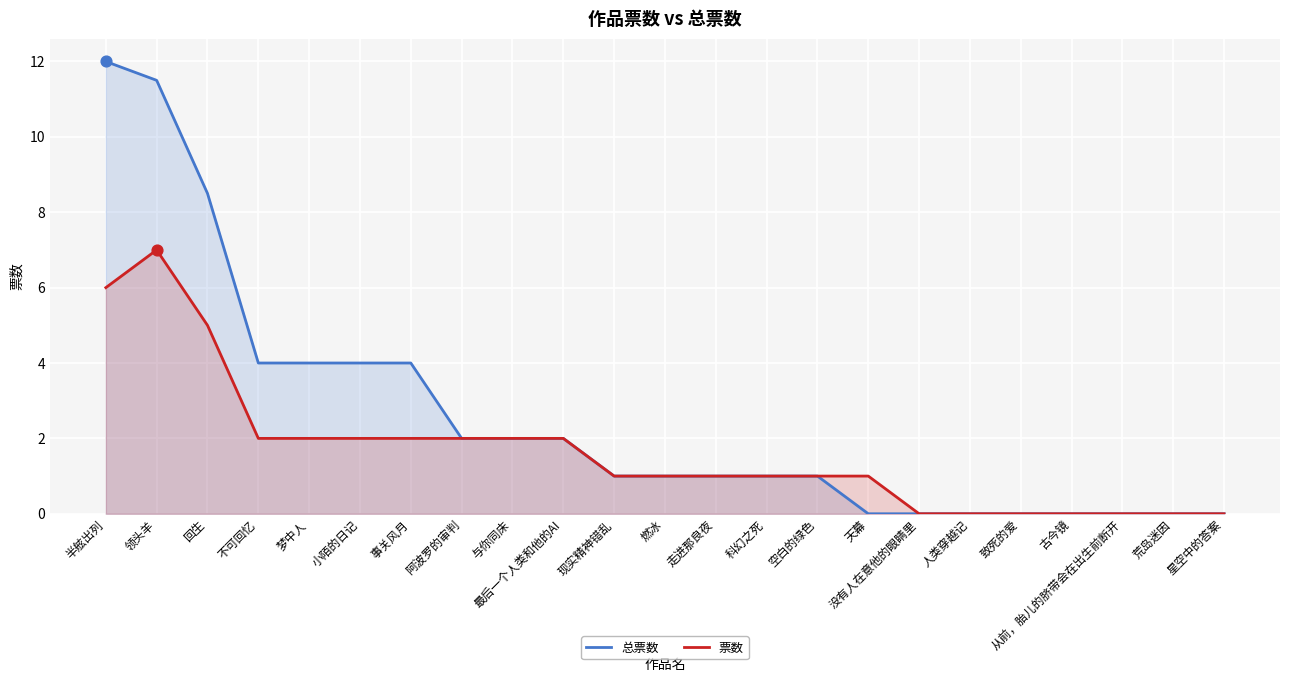

Which series contains the highest Y value?

总票数